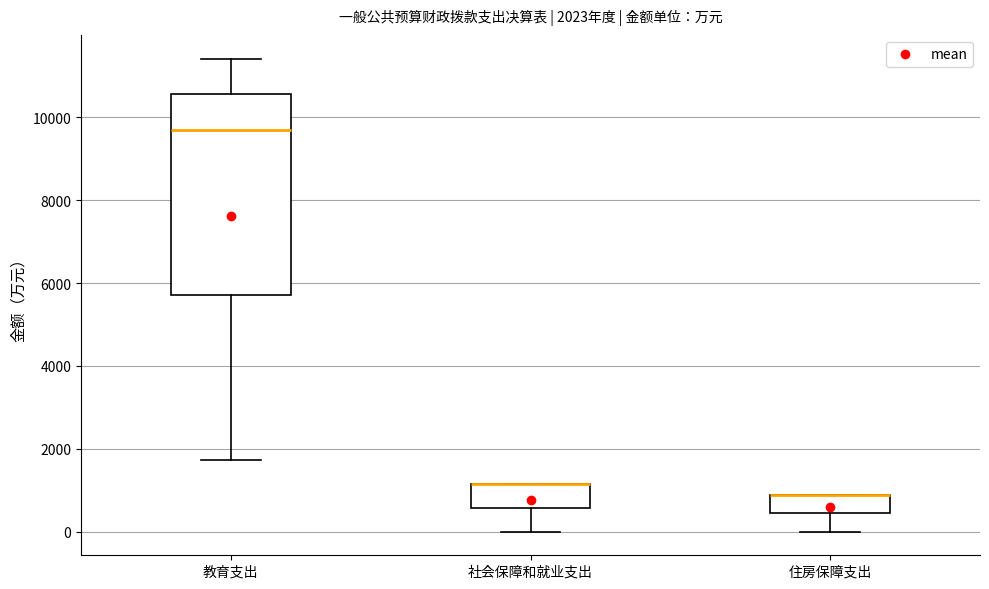

Which box is the tallest, from its lower edge to its upper edge?

教育支出